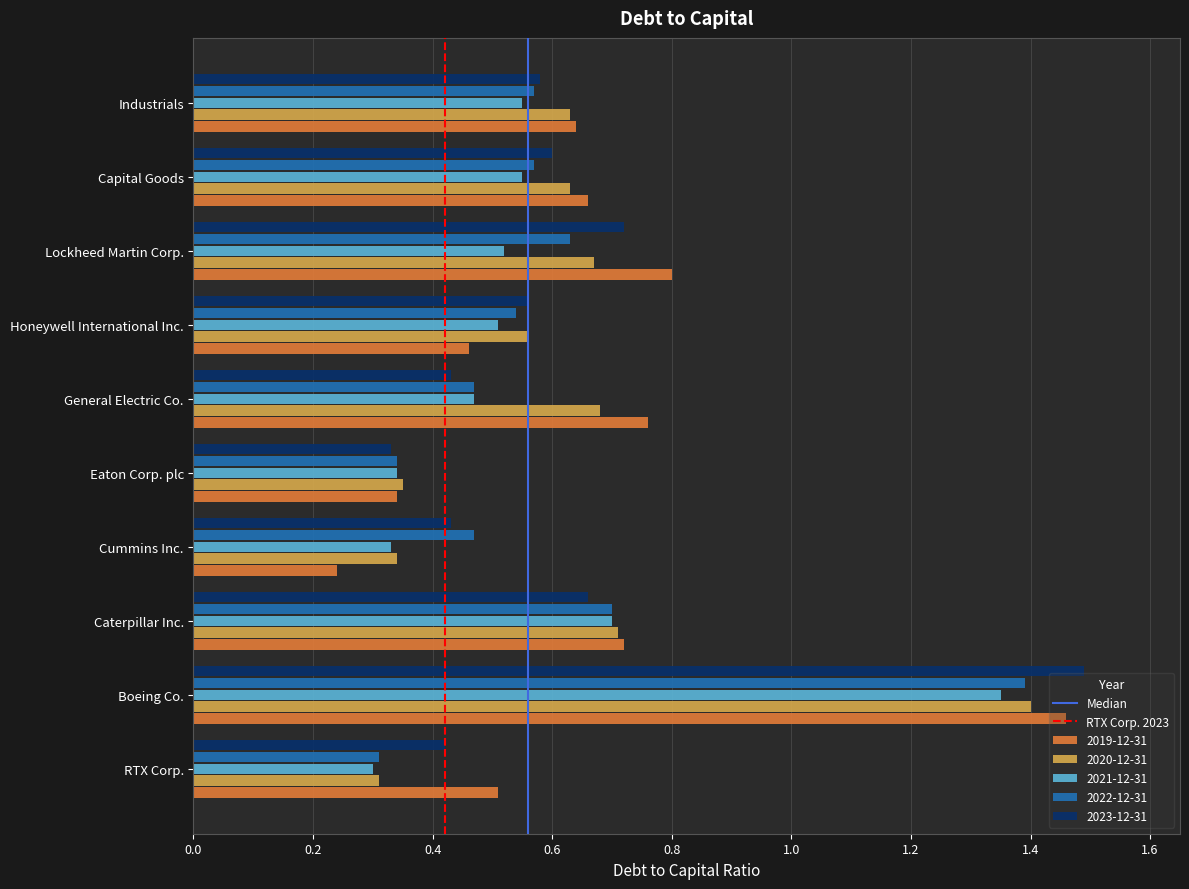

Between RTX Corp. and Boeing Co., which series saw the biggest shift?

2020-12-31